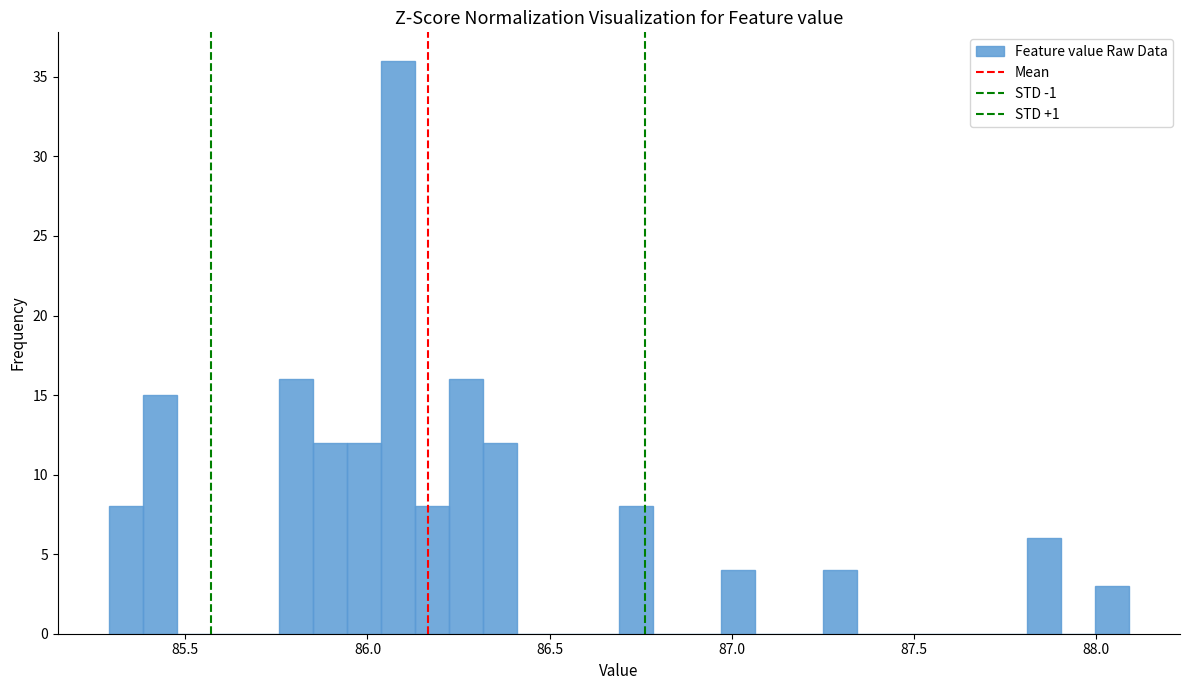

Read against the x-axis, roughly where is the centre of the tallest bar?

86.10